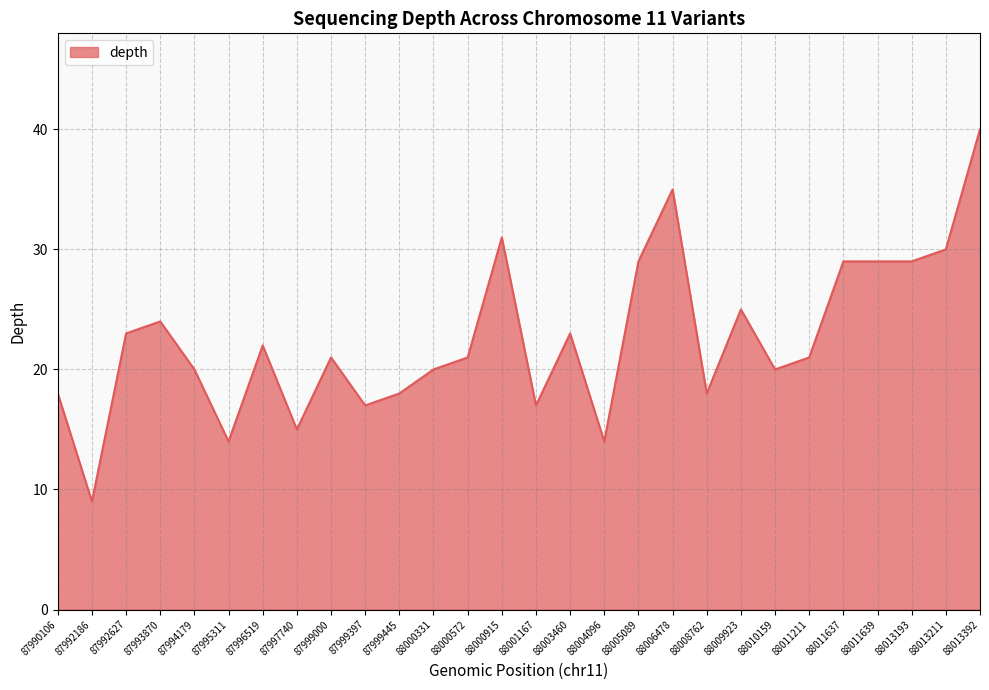

True or false: the data has more than 1 interior local peaks.

True